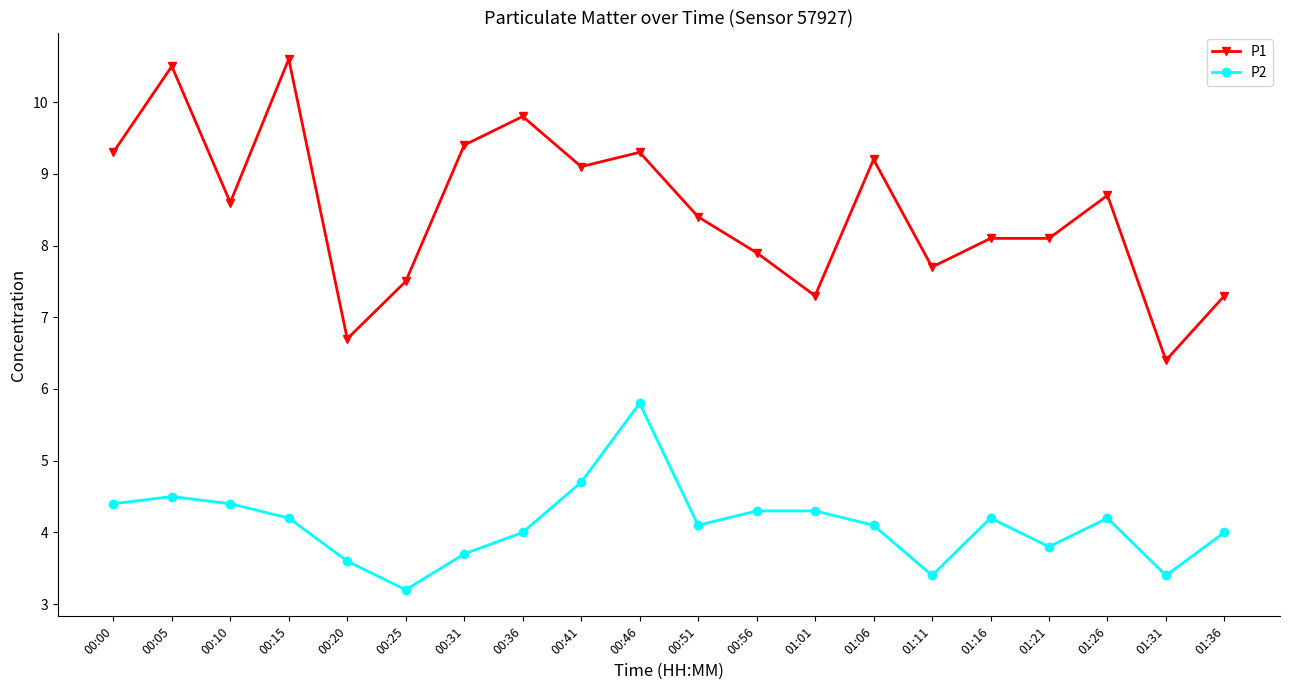

What is the value of the P1 point at the 2nd from the left?

10.5